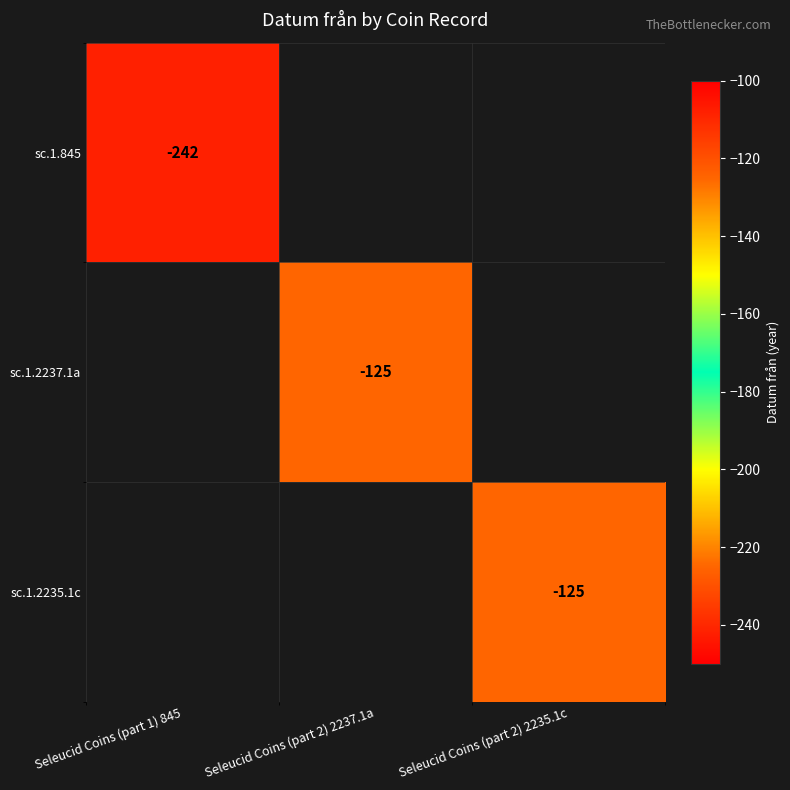

The sc.1.2237.1a series shows -125 at Seleucid Coins (part 2) 2237.1a. True or false?

True